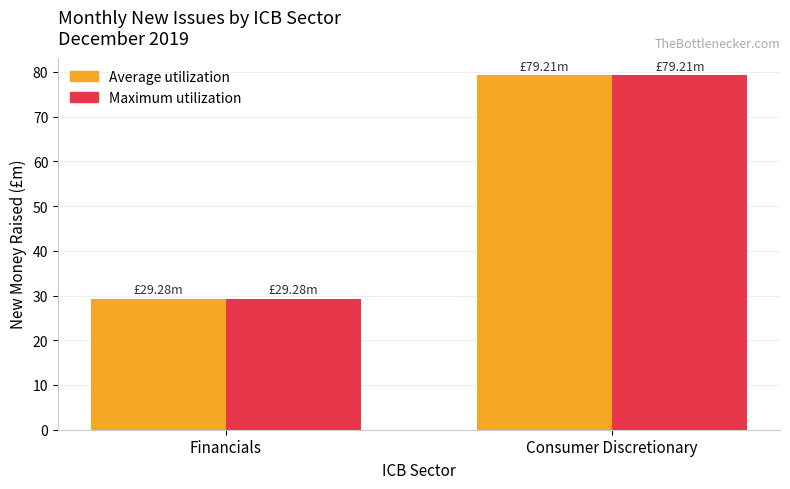

What is the total value across all series at Consumer Discretionary?

158.4